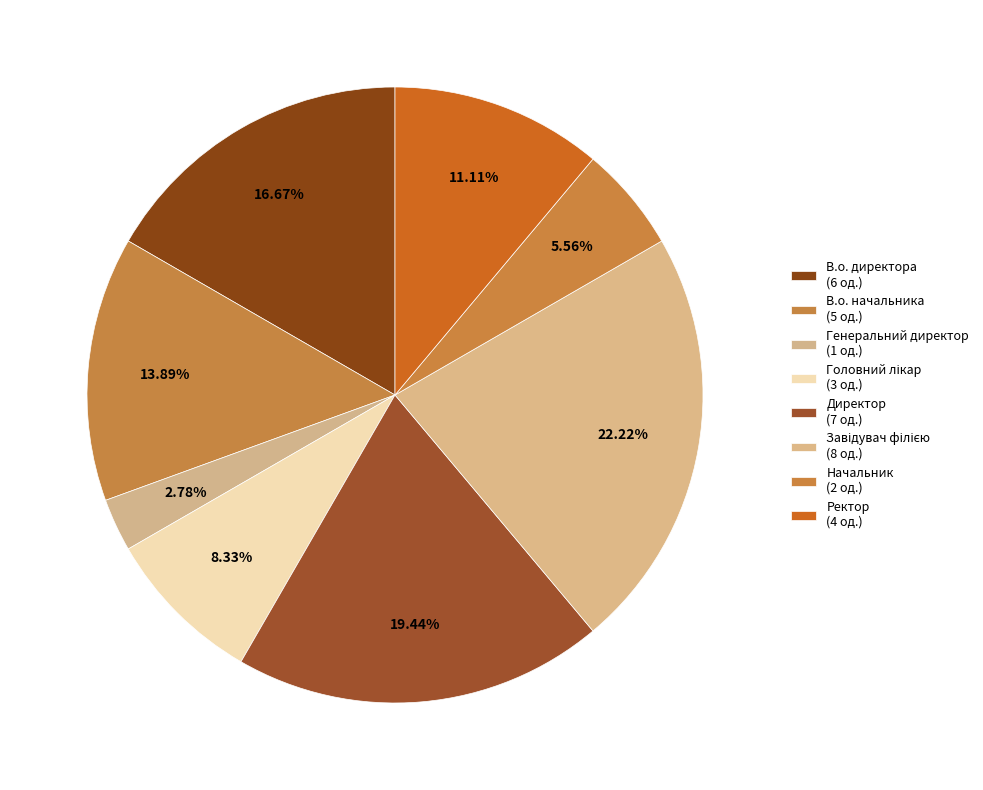

Which slice is the smallest?

Генеральний директор